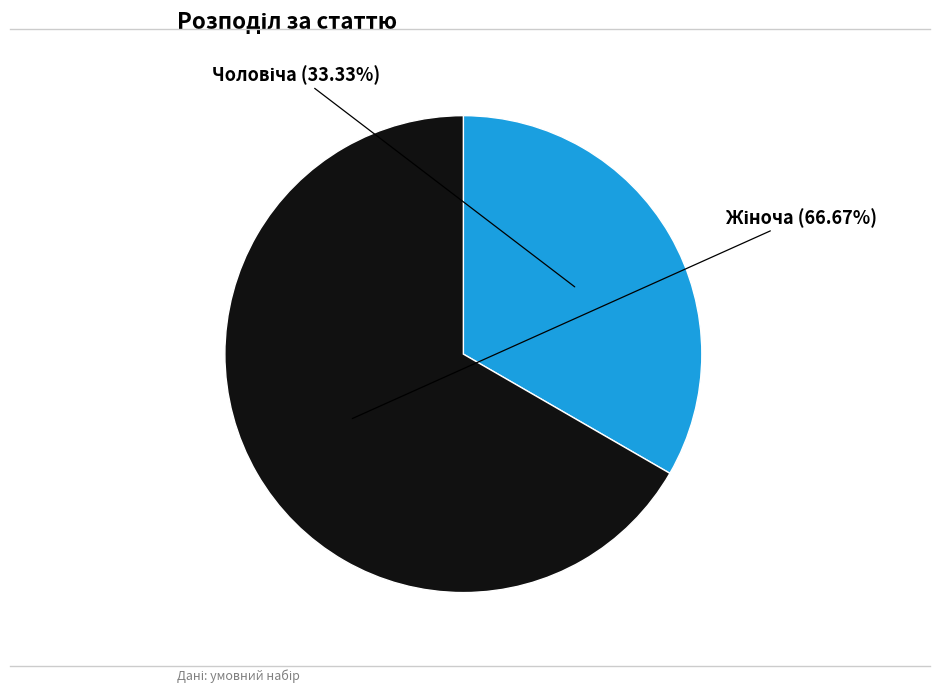

Is there a majority slice in this chart?

Yes